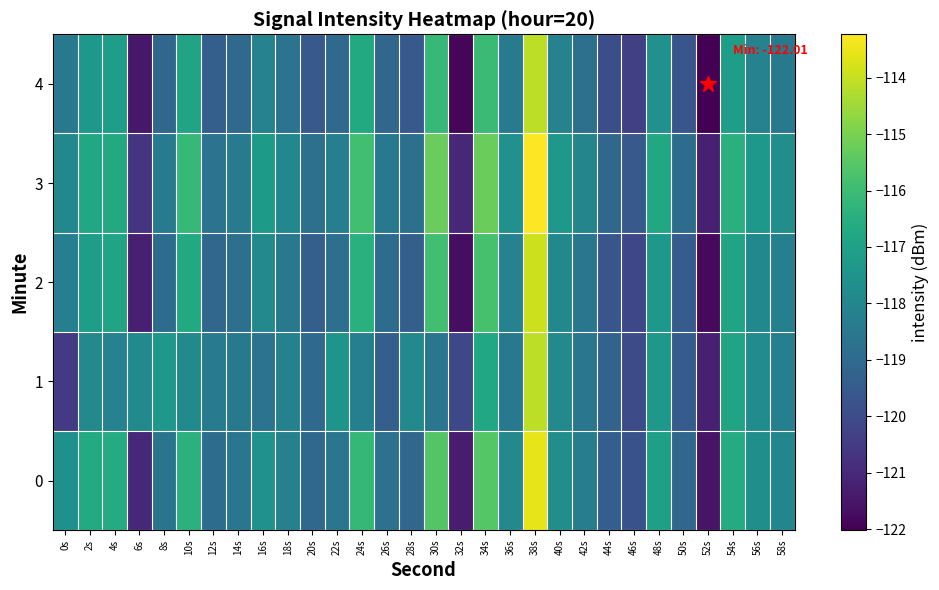

Between 20s and 38s, which is larger?

38s